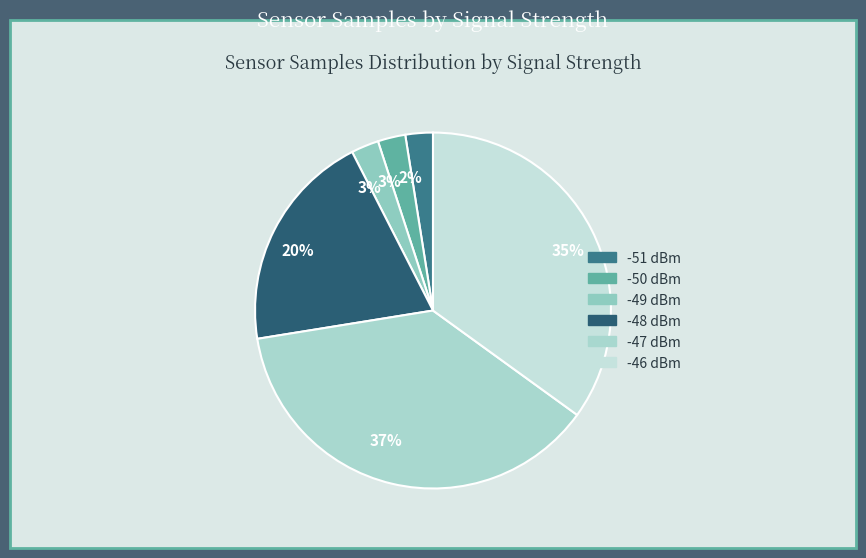

How many slices are in this pie chart?

6